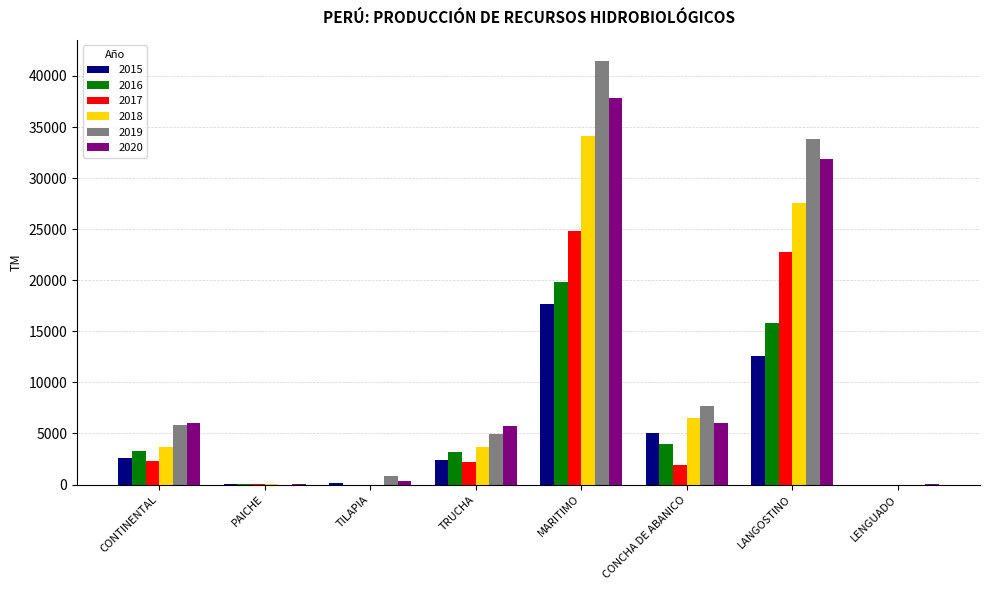

Which label corresponds to the largest value in the chart?

MARITIMO